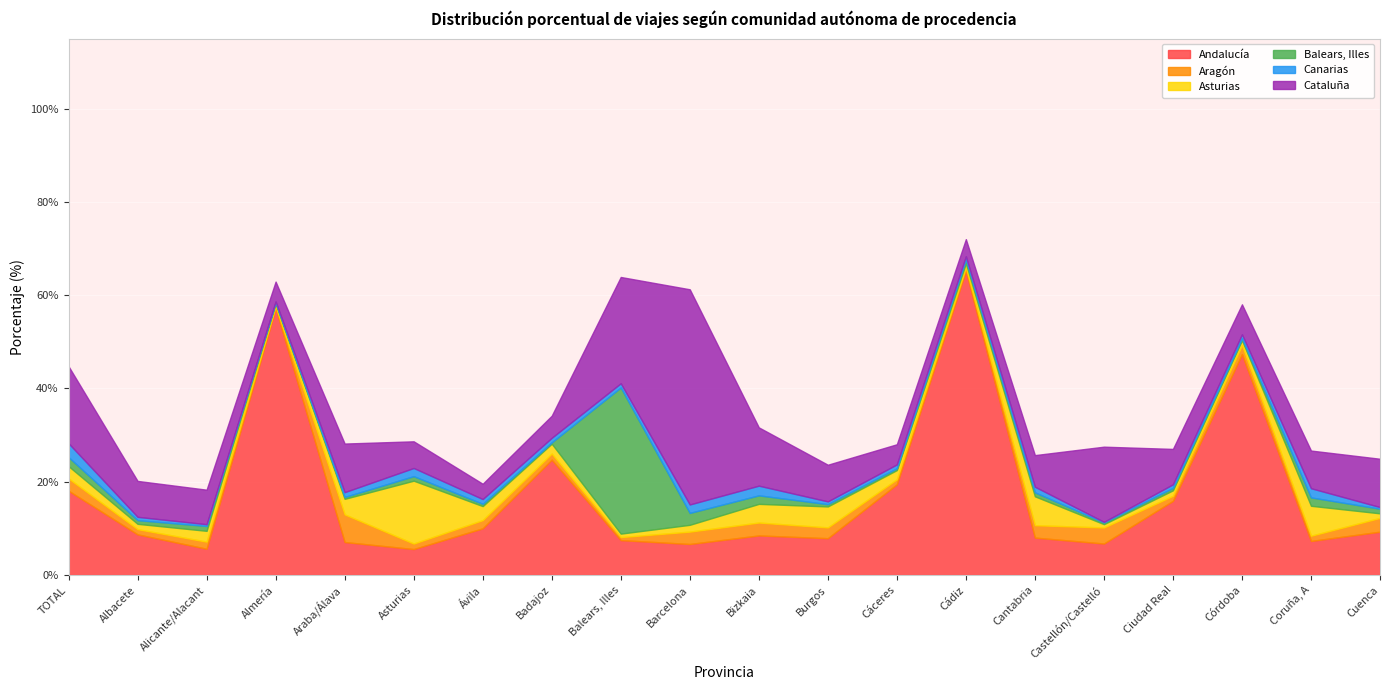

What are all the series names shown in the legend?

Andalucía, Aragón, Asturias, Balears, Illes, Canarias, Cataluña